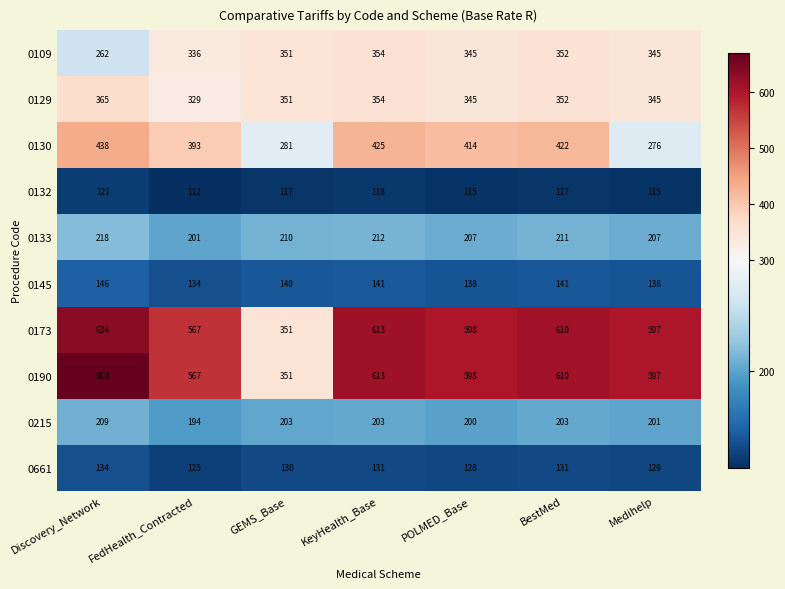

Count the number of categories in the chart.

7